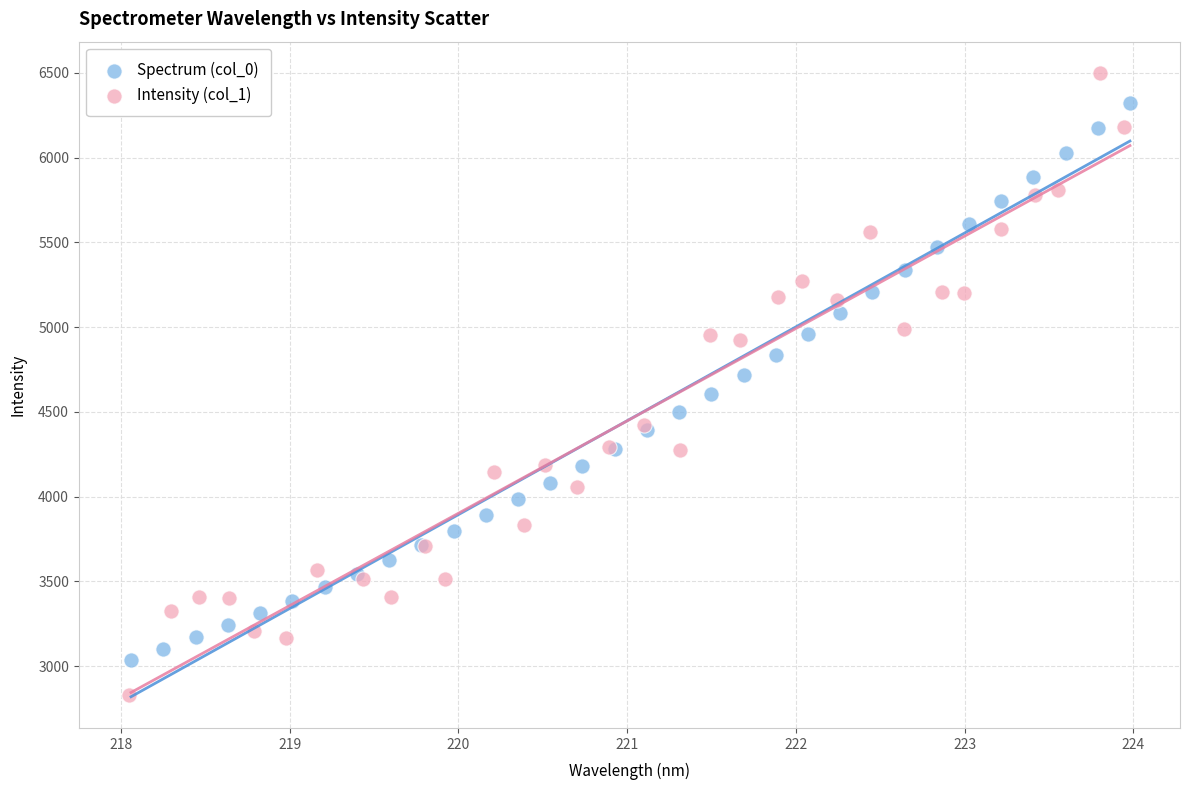

Which series contains the lowest Y value?

Intensity (col_1)